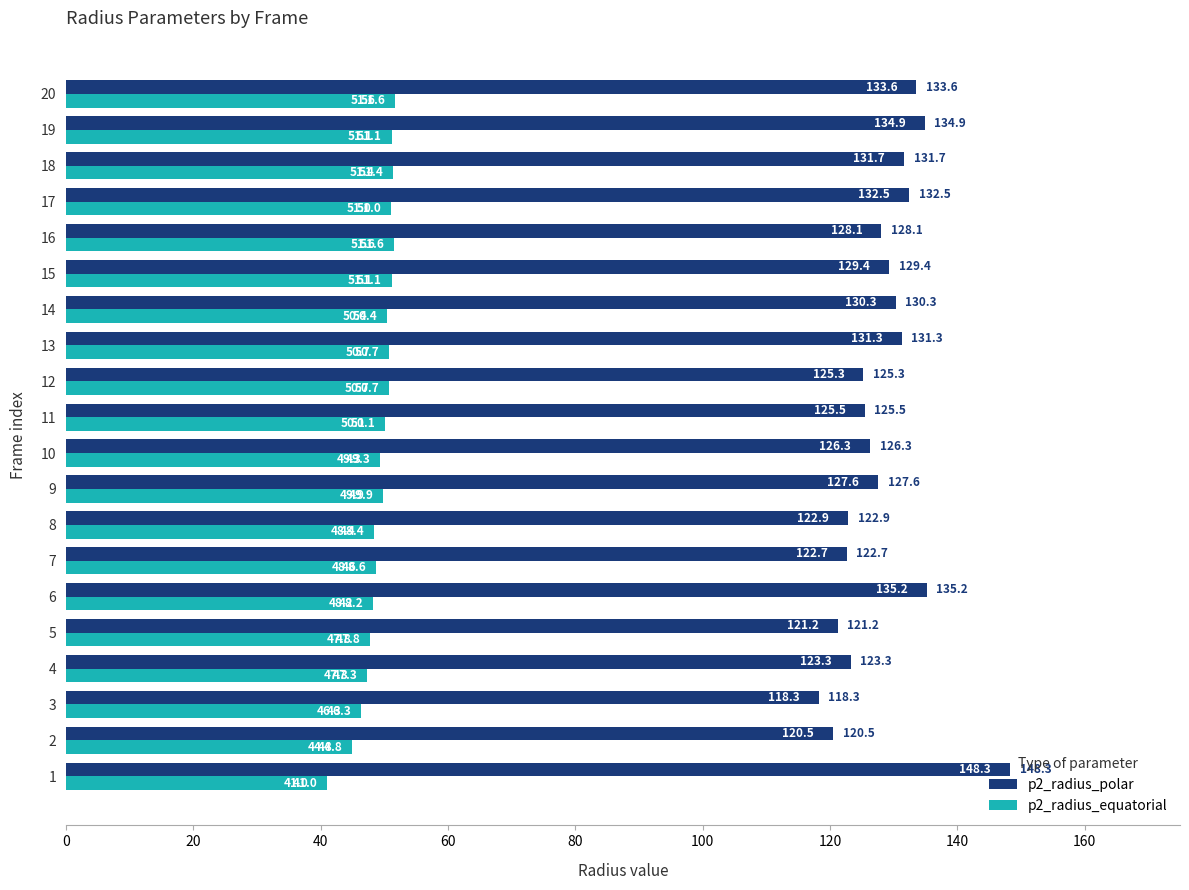

What is the total value across all series at 10?

175.7